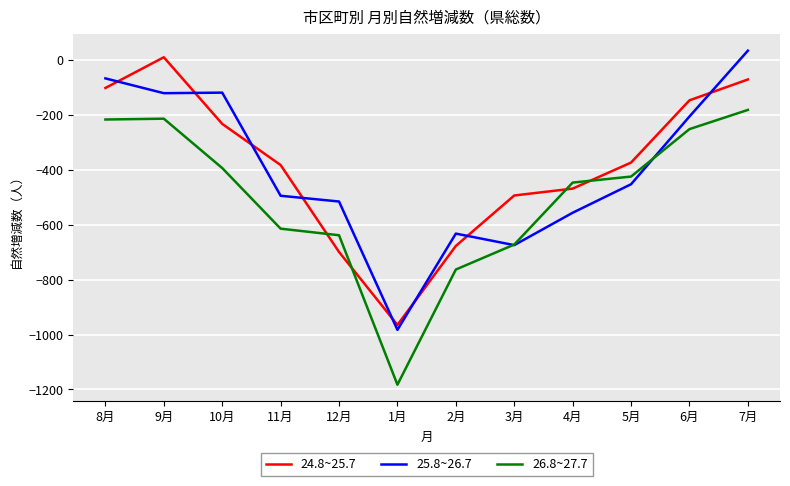

What is the total value across all series at 12月?

-1852